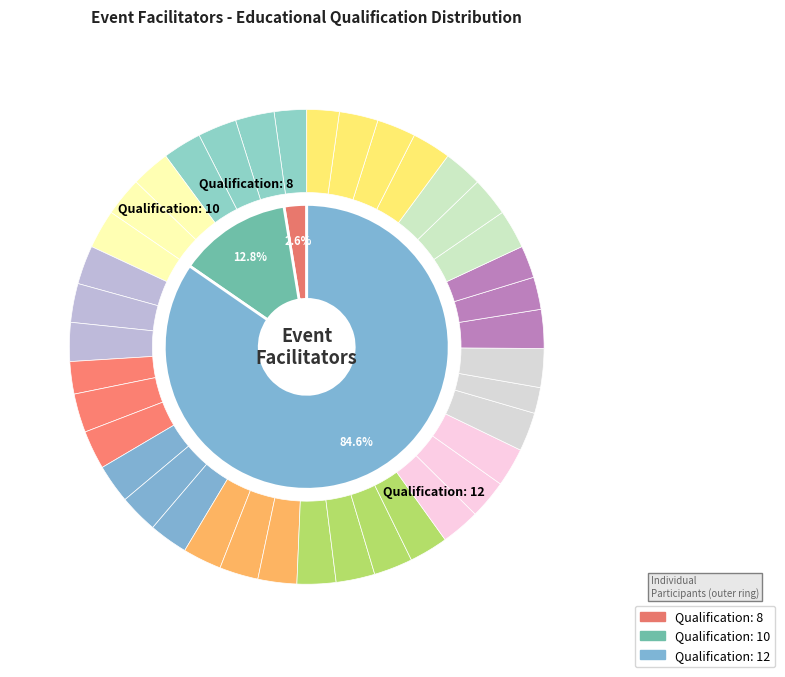

How many segments does this pie chart have?

39